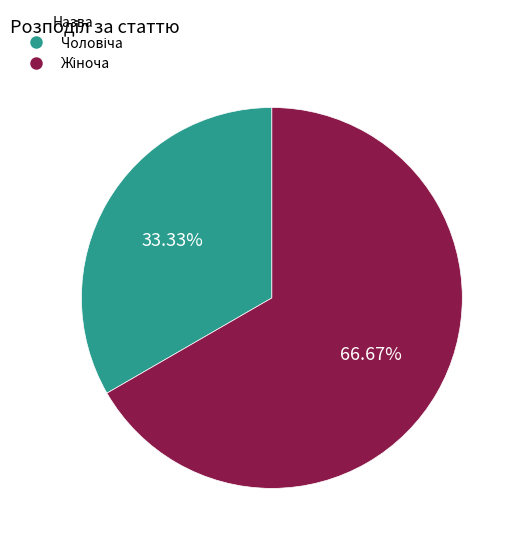

Does any single category account for the majority?

Yes